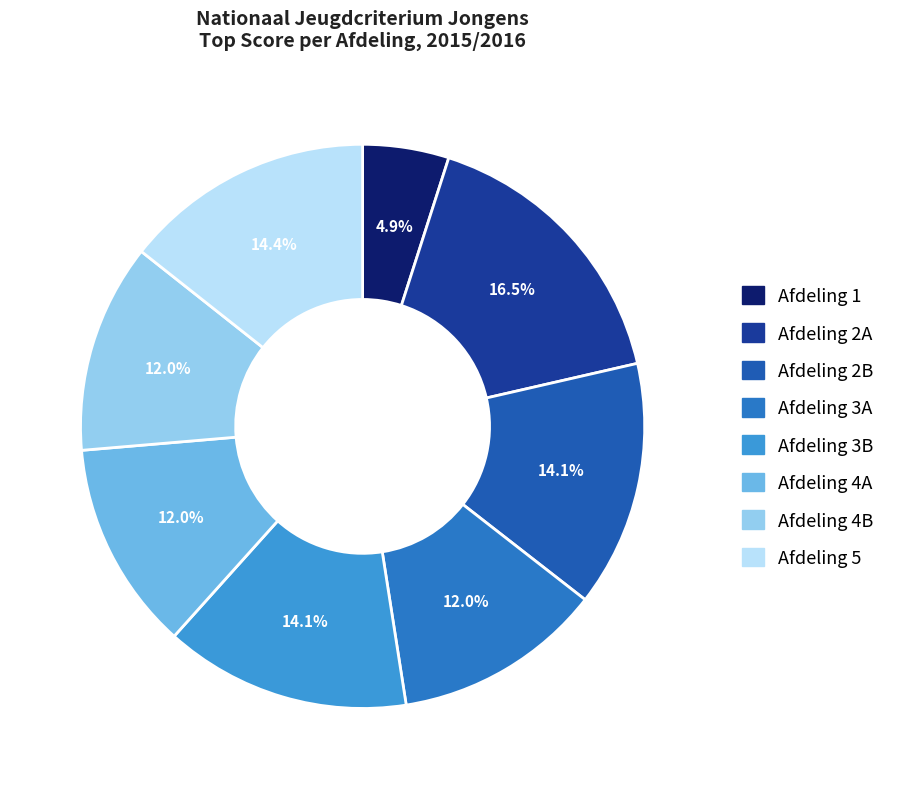

What is the smallest slice in the pie chart?

Afdeling 1